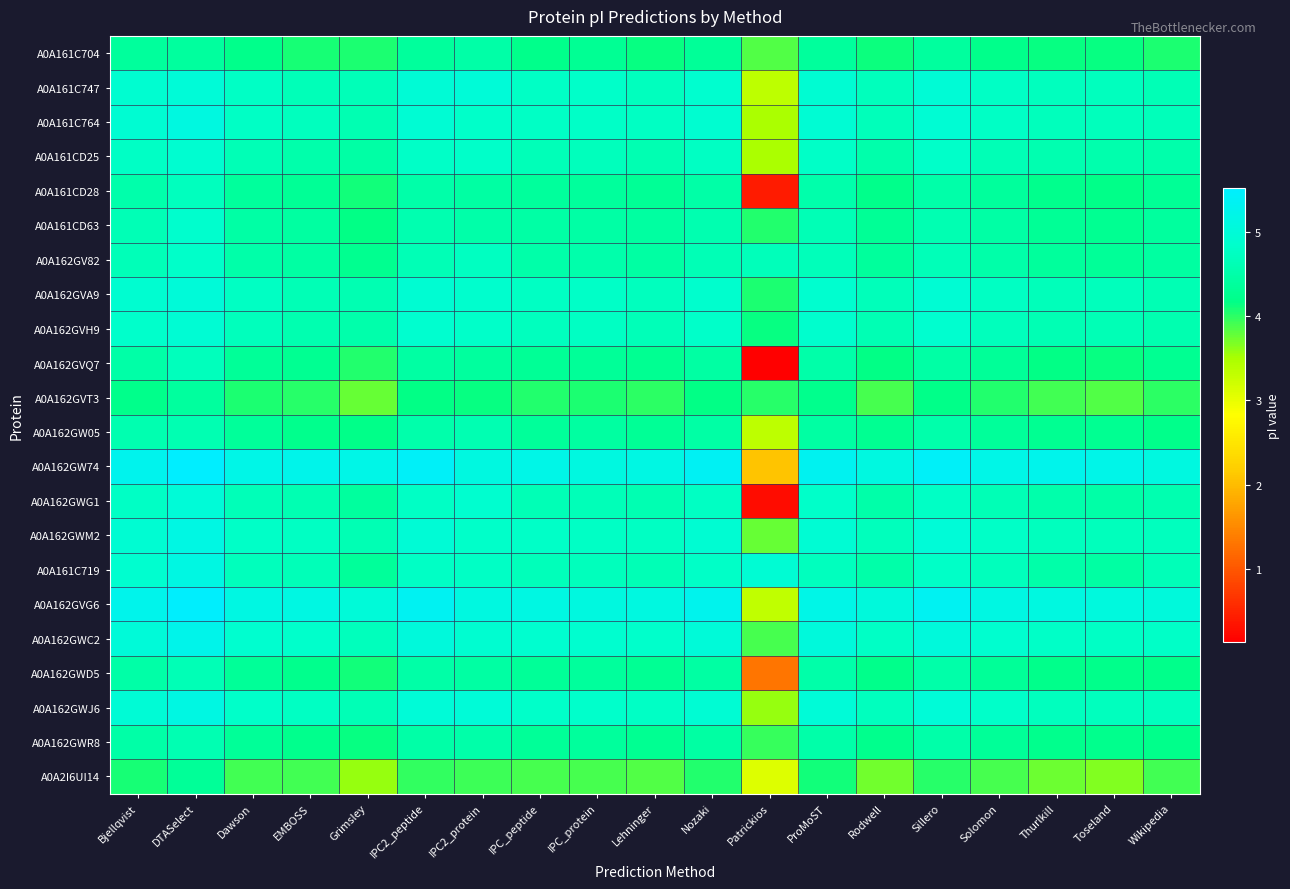

Rank the series at Toseland from lowest to highest value.

A0A2I6UI14, A0A162GVT3, A0A162GVQ7, A0A161C704, A0A161CD28, A0A162GWD5, A0A162GWR8, A0A161CD63, A0A162GW05, A0A162GV82, A0A161C719, A0A162GWG1, A0A161CD25, A0A162GVH9, A0A161C764, A0A162GVA9, A0A162GWM2, A0A162GWJ6, A0A161C747, A0A162GWC2, A0A162GVG6, A0A162GW74